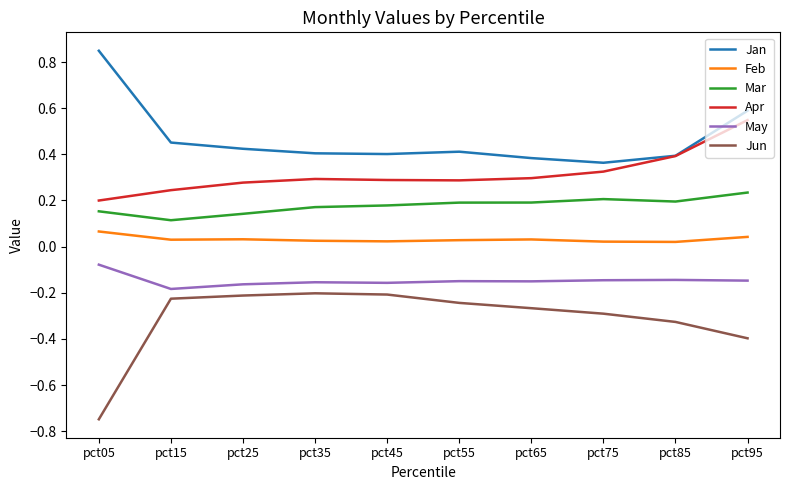

Does the chart display data point markers on the line(s)?

No